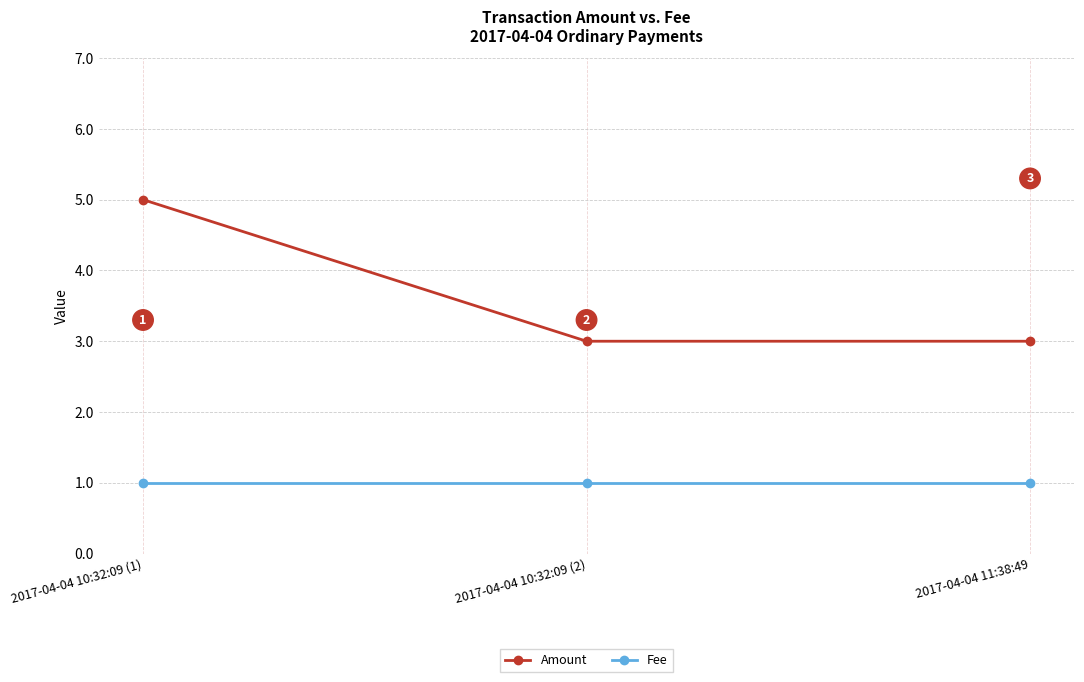

At which category does the chart reach its peak across all series?

2017-04-04 10:32:09 (1)